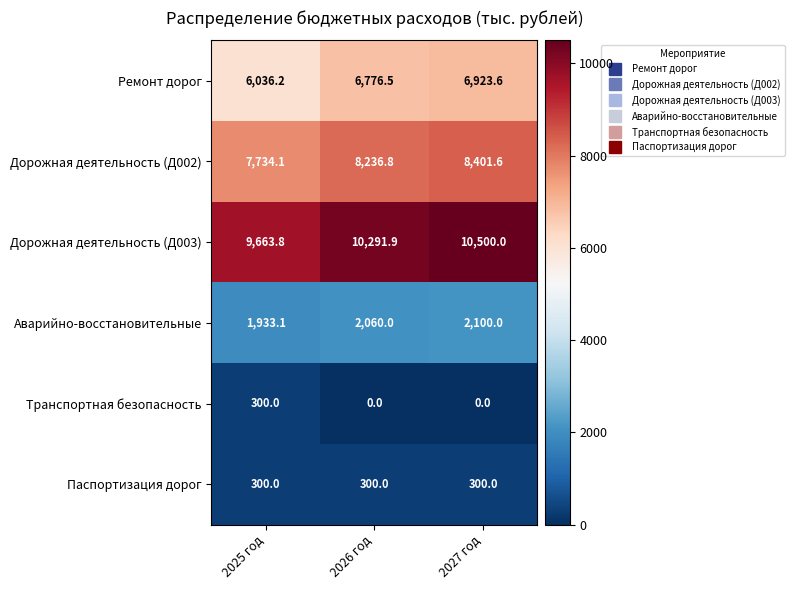

At which label does Дорожная деятельность (Д002) first exceed 8236?

2026 год